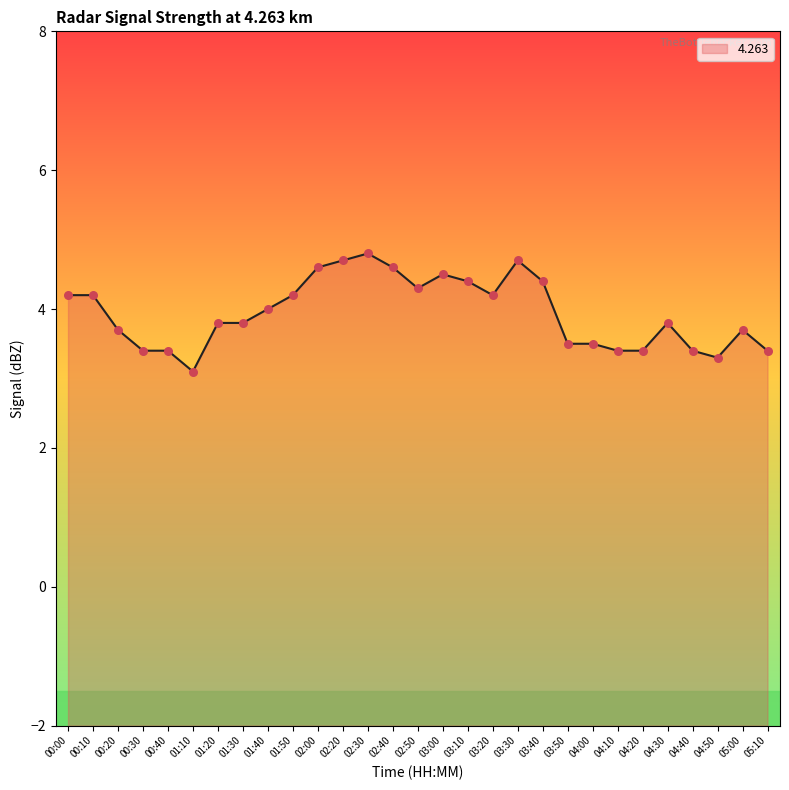

Which has a higher value, 03:40 or 04:20?

03:40